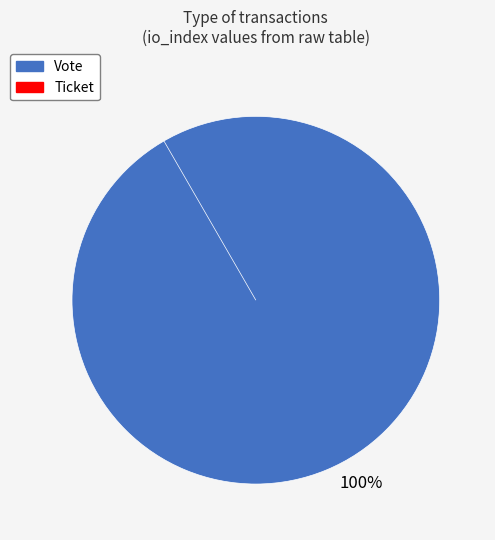

Count the number of slices in the pie.

2